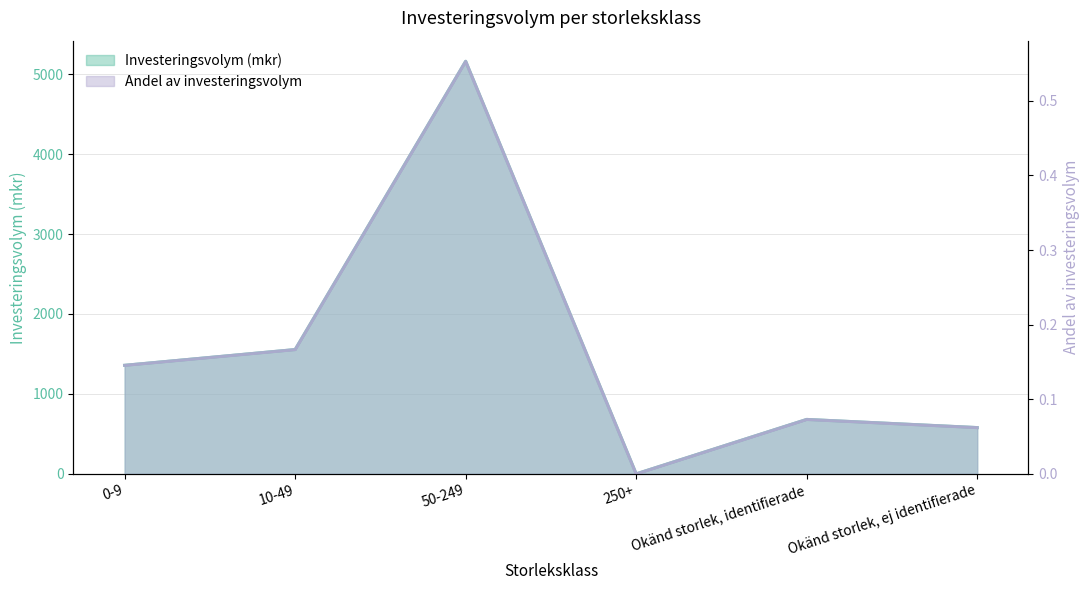

At how many categories does at least one series exceed 1030?

3